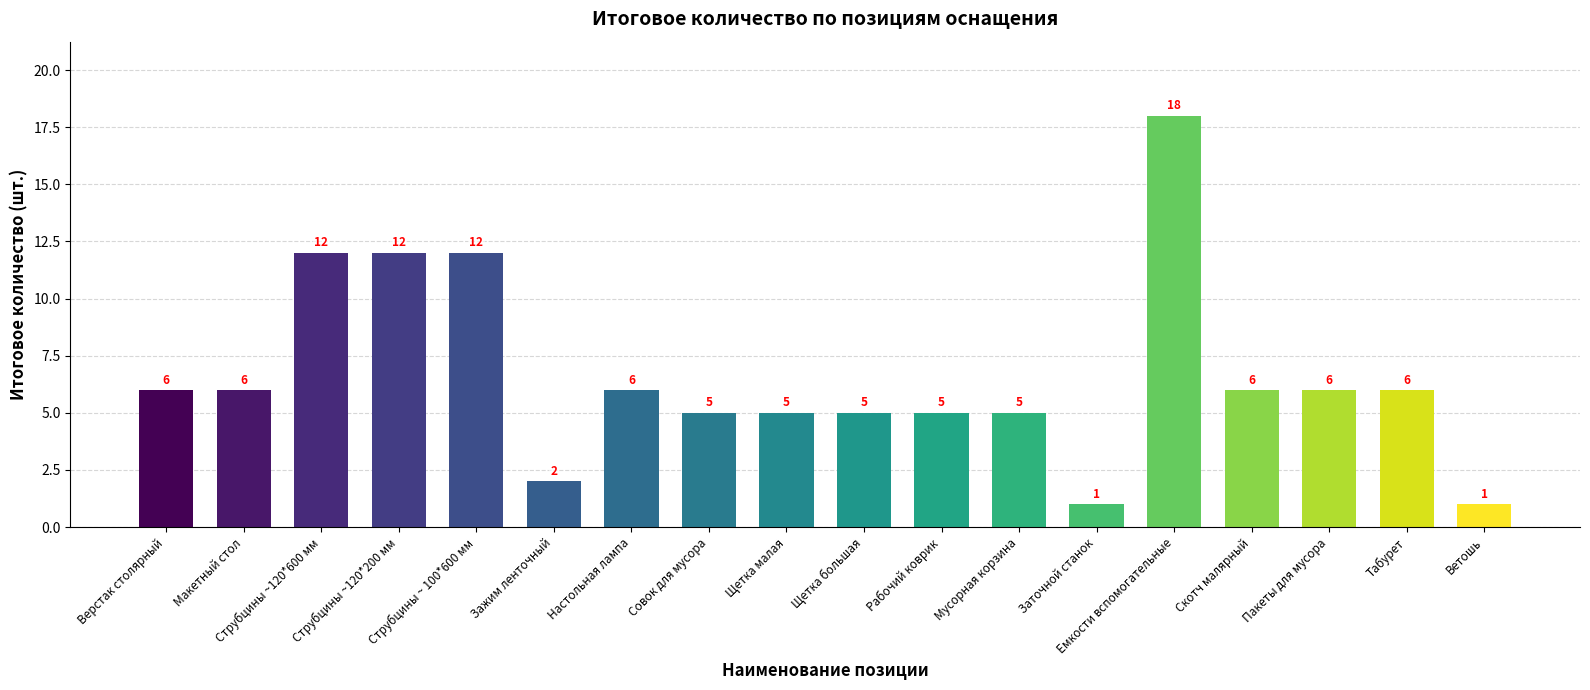

Reading left to right, list all the values displayed in this chart.

6	6	12	12	12	2	6	5	5	5	5	5	1	18	6	6	6	1